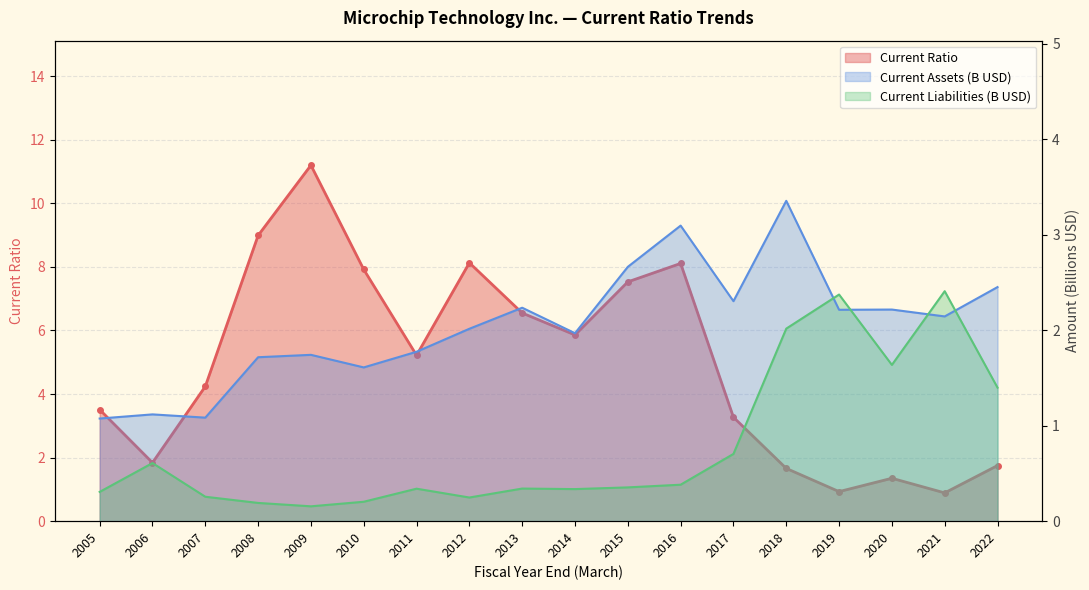

Is the value of Current Assets (M) at 2005 greater than the value of Current Liabilities (M) at 2005?

Yes